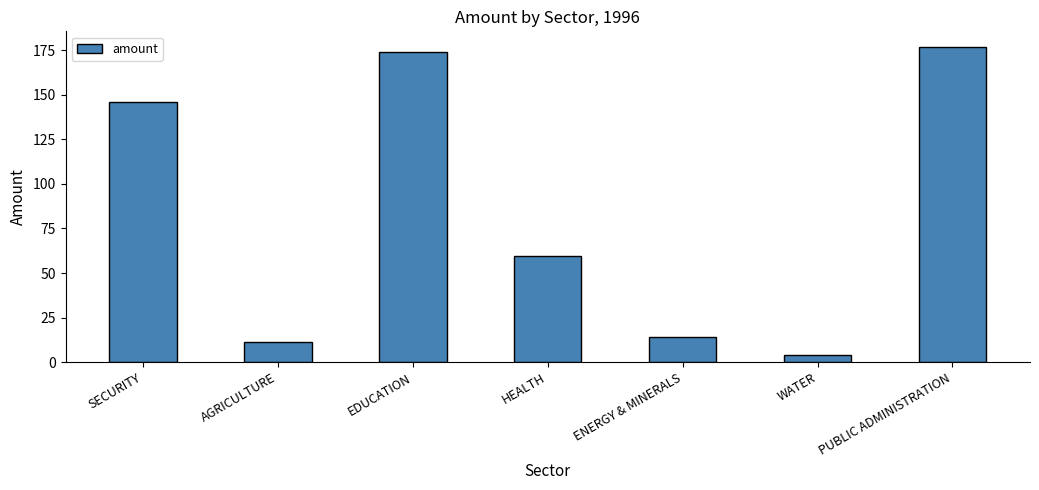

List the labels in order of value, largest first.

PUBLIC ADMINISTRATION, EDUCATION, SECURITY, HEALTH, ENERGY & MINERALS, AGRICULTURE, WATER